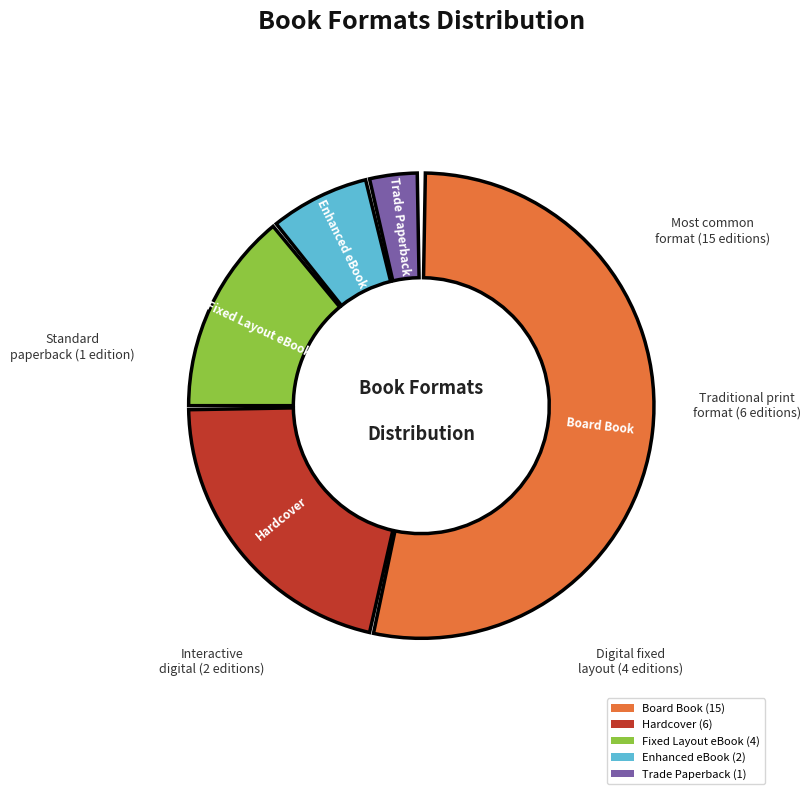

What is the ratio of the value at Enhanced eBook to the value at Trade Paperback?

2.1